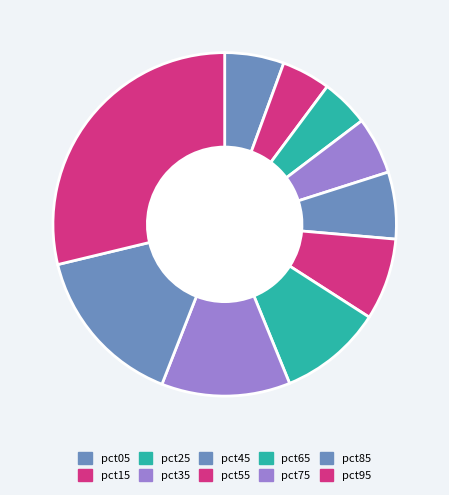

To the nearest percent, what is the average slice percentage?

10%